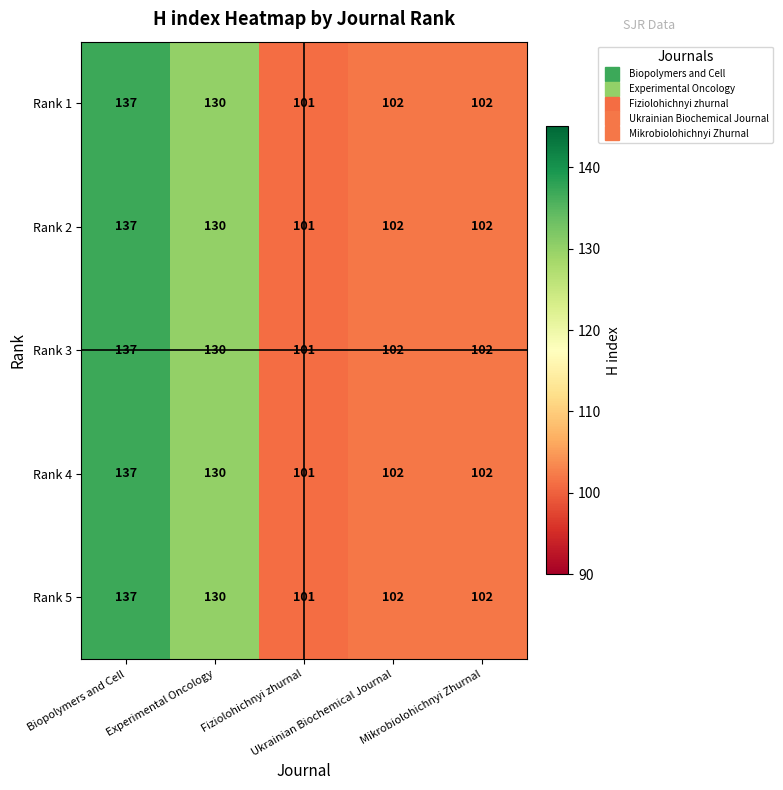

What is the average value of the Rank 3 series?

114